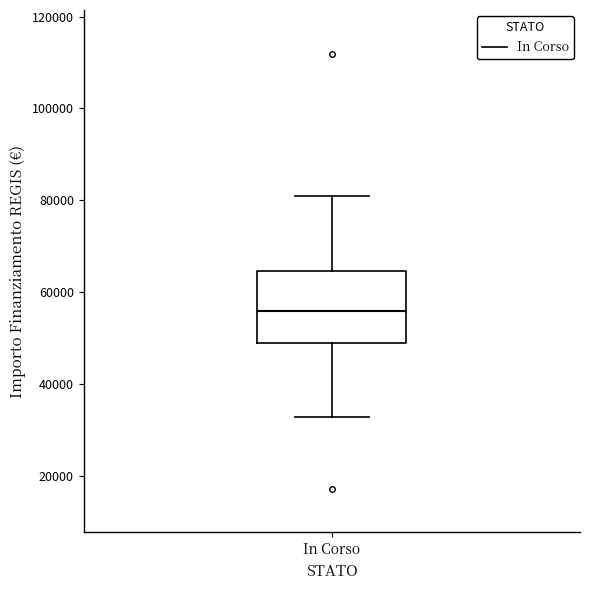

Read this box plot against the y-axis: the position of the median line, the range covered by the box, and the ends of both whiskers. The values are not printed on the chart, so give them approximately, as read against the axis.

median 56000, box 50000 to 64000, whiskers 32000 to 80000